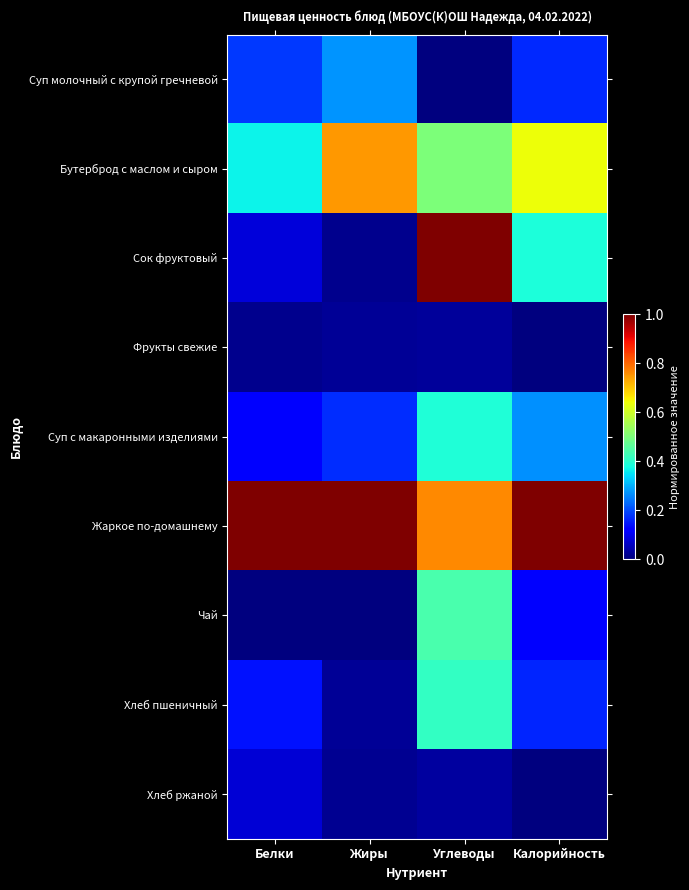

Which series has the widest spread of values?

Сок фруктовый